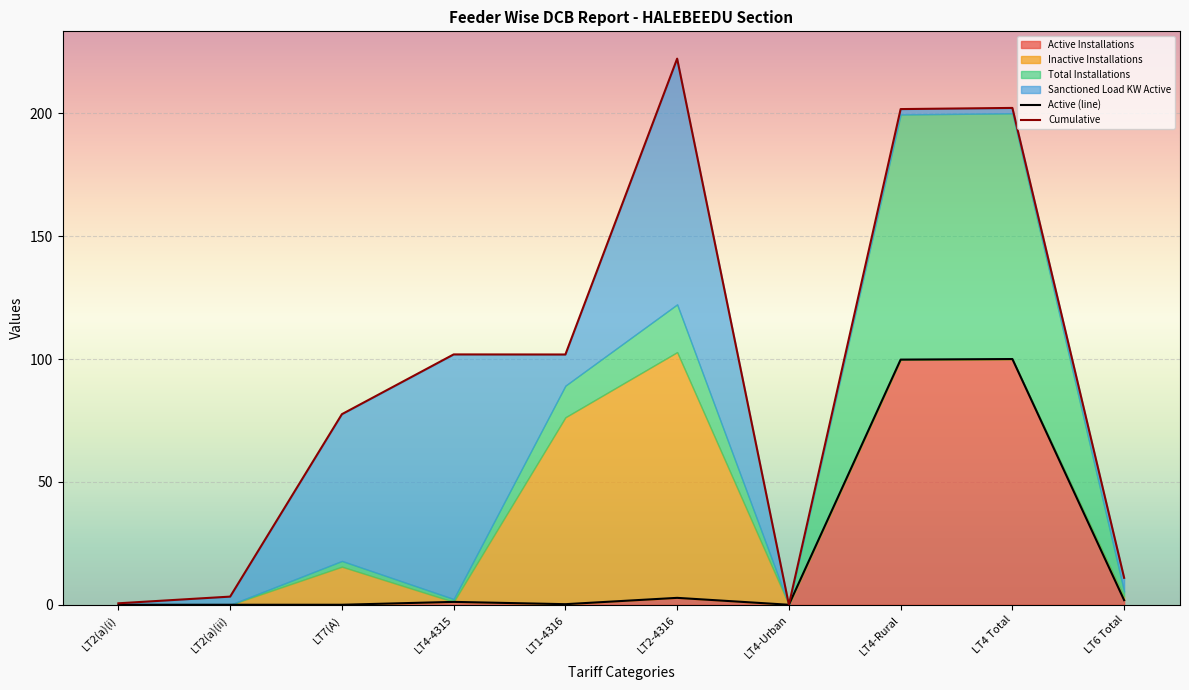

In Cumulative, how many points are higher than both neighbors (excluding endpoints)?

3